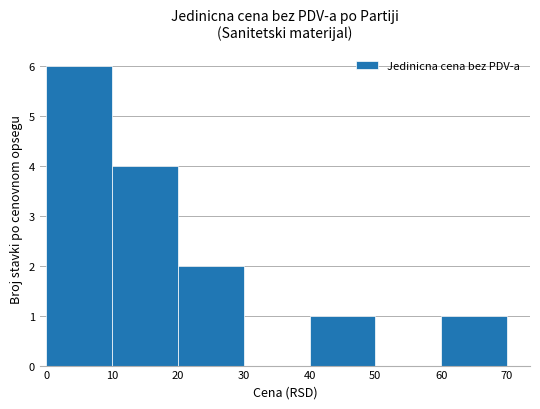

What is the maximum value shown in the chart?

6